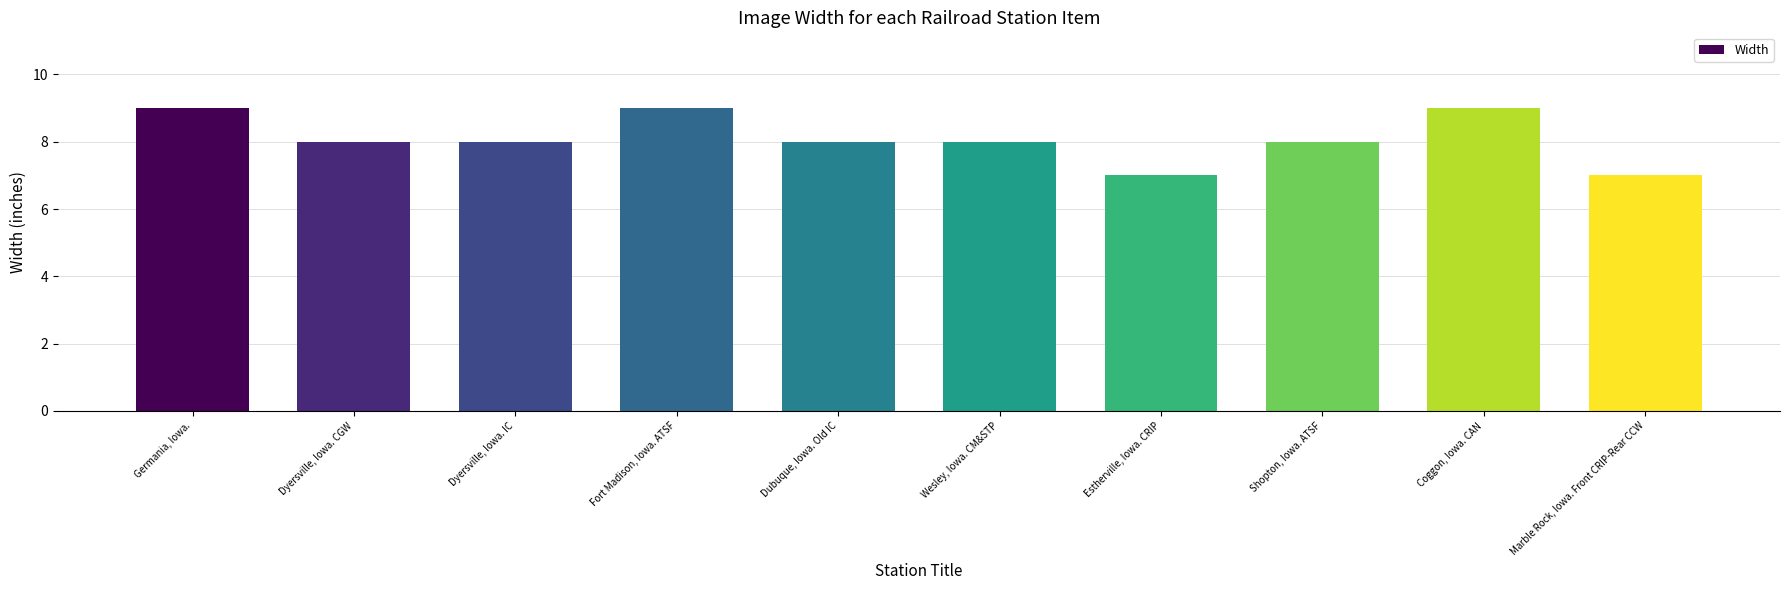

How many categories are shown in the chart?

10